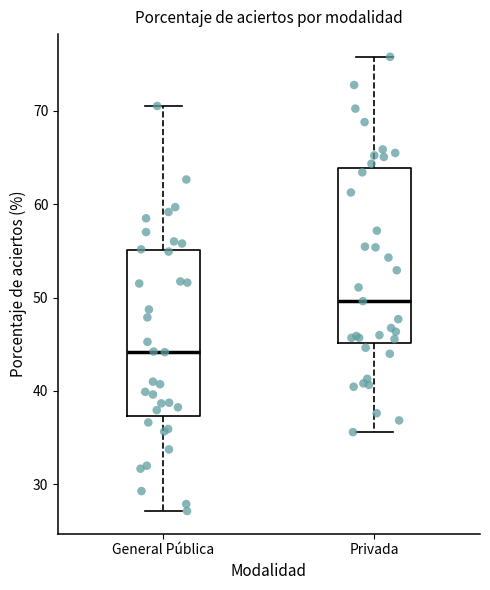

Reading left to right, transcribe this box plot: for each box, give where its median line is, the range the box spans, and where its two whiskers end, as read against the y-axis. The values are not printed on the chart, so give them approximately, as read against the axis.

General Pública: median 44, box 37 to 55, whiskers 27 to 71
Privada: median 50, box 45 to 64, whiskers 36 to 76